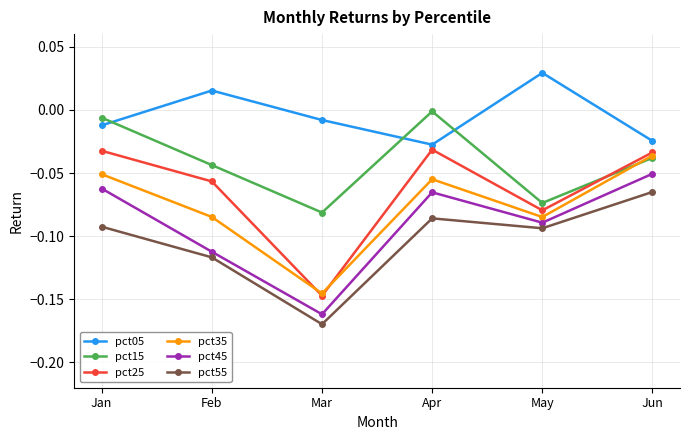

What is the total value across all series at Feb?

-0.4